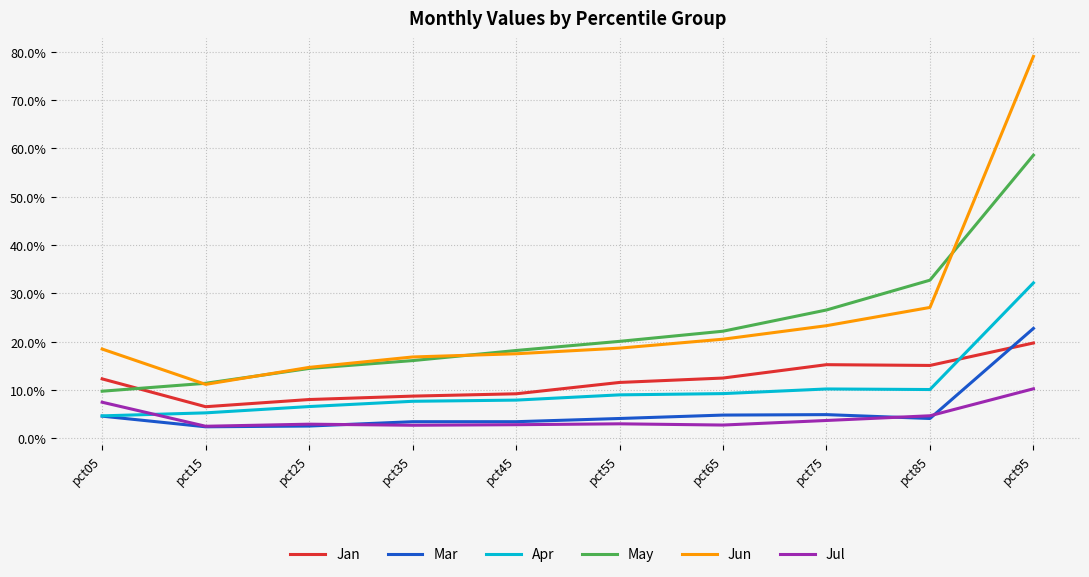

True or false: Apr and May intersect in this chart.

False